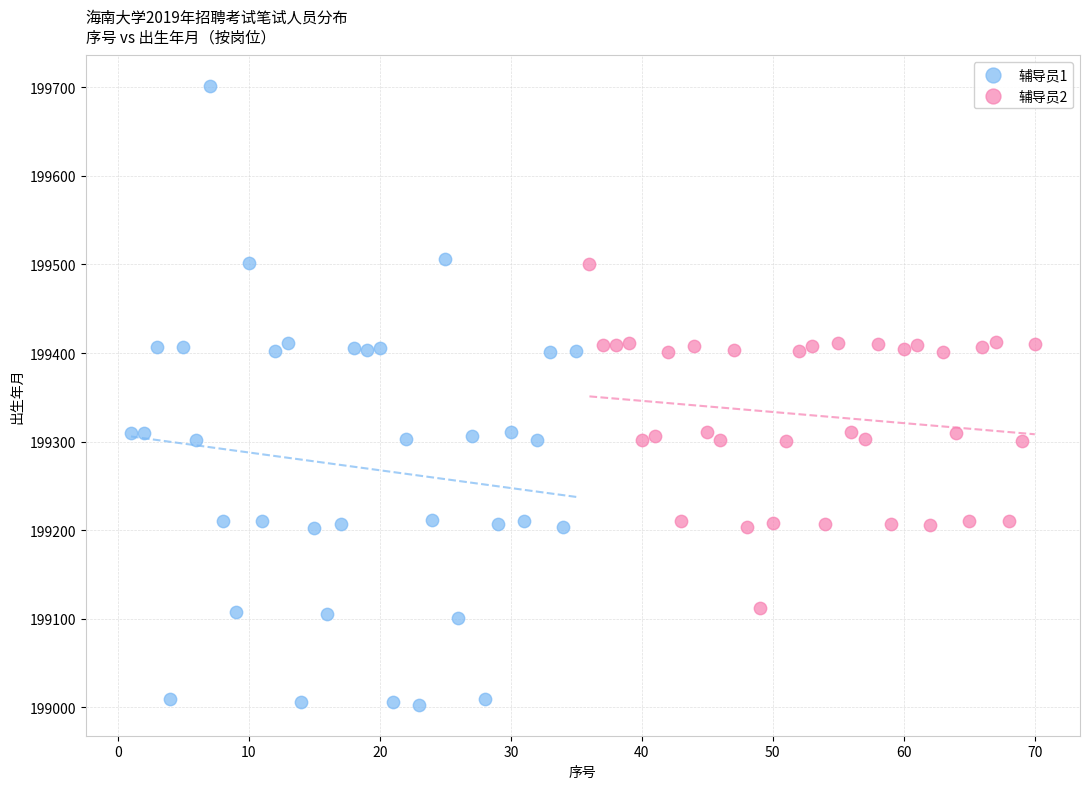

Which series has the widest spread of Y values?

辅导员1